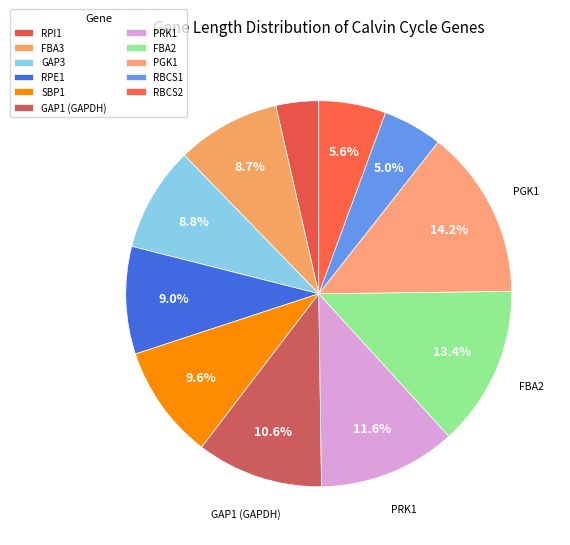

What portion of the pie excludes RBCS2?

94.4%